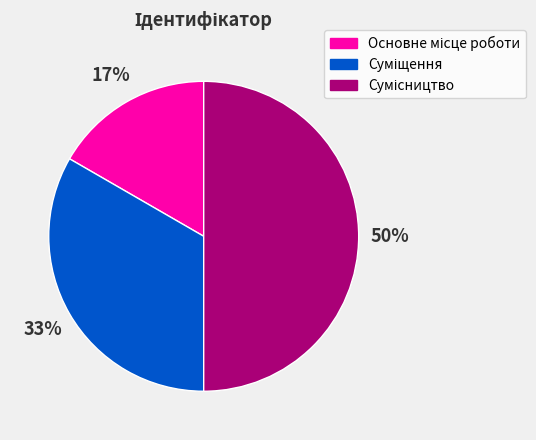

To the nearest percent, what is the difference between the largest and smallest slice percentages?

33%